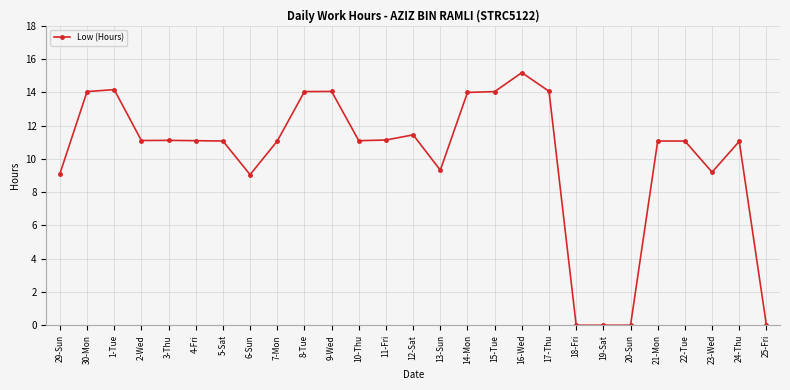

Which label corresponds to the largest value in the chart?

16-Wed